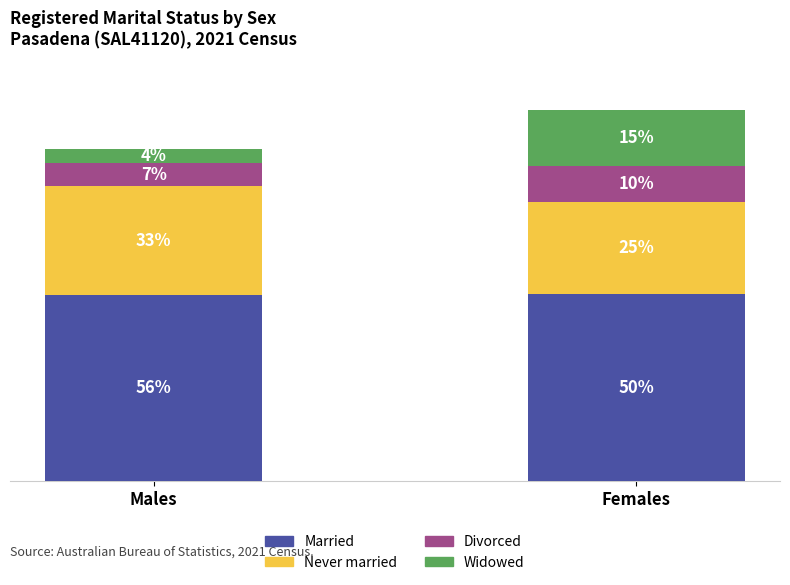

Which series has the largest range (max minus min)?

Widowed